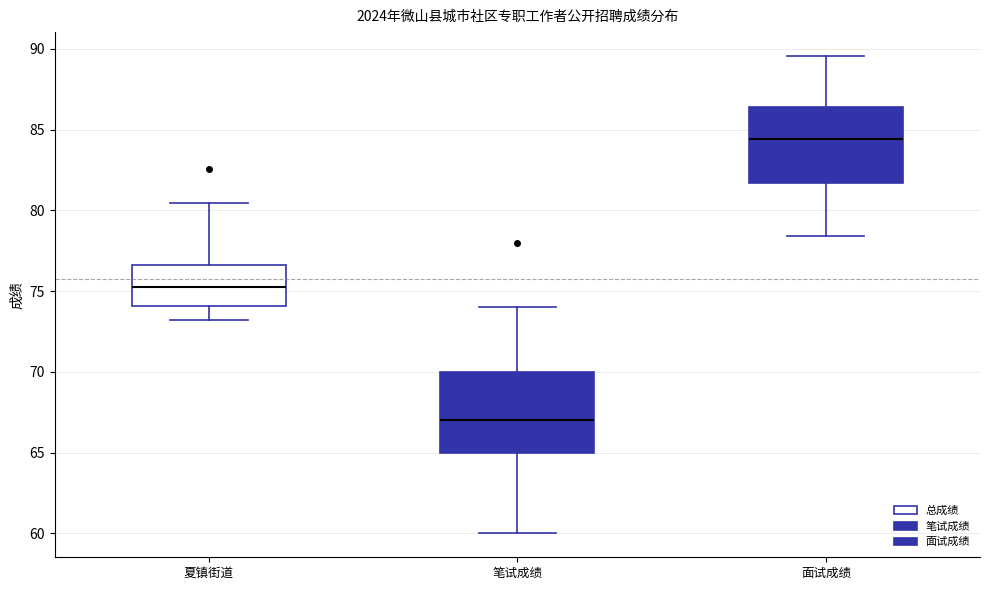

Reading left to right, read every box against the y-axis: the position of its median line, the range the box covers, and the ends of its whiskers. The values are not printed on the chart, so give them approximately, as read against the axis.

夏镇街道: median 75.5, box 74.0 to 76.5, whiskers 73.0 to 80.5
笔试成绩: median 67.0, box 65.0 to 70.0, whiskers 60.0 to 74.0
面试成绩: median 84.5, box 81.5 to 86.5, whiskers 78.5 to 89.5